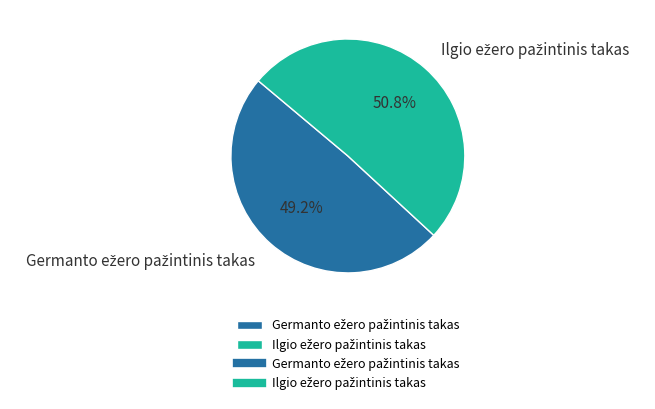

How many slices are in this pie chart?

2